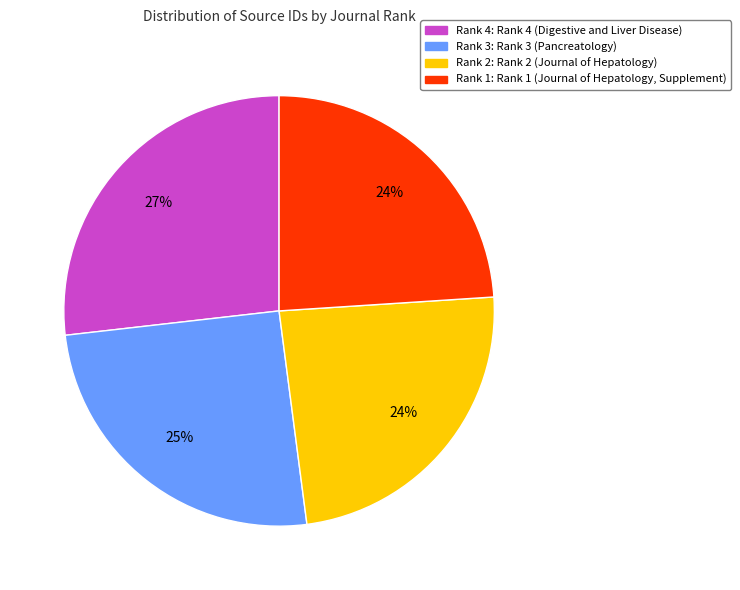

Does any single category account for the majority?

No